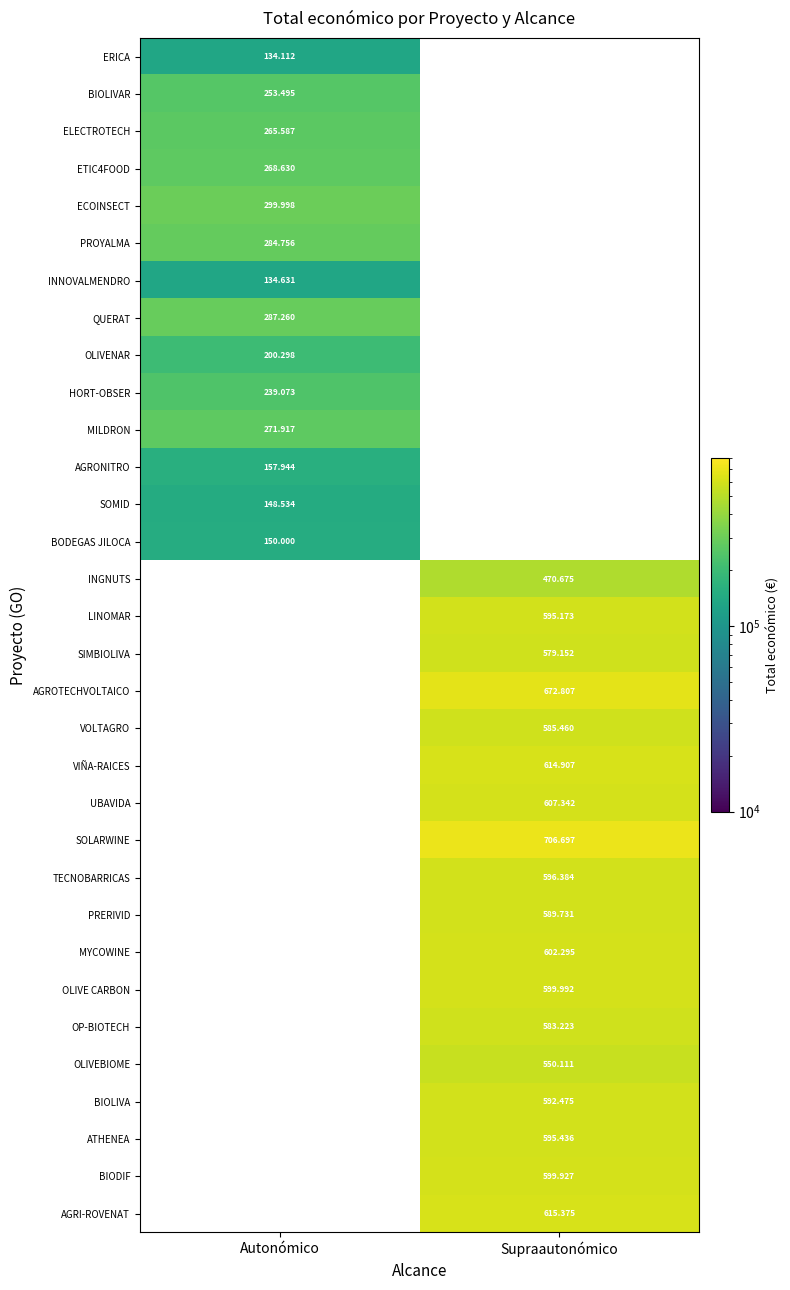

Which category has the highest value across all series?

Supraautonómico